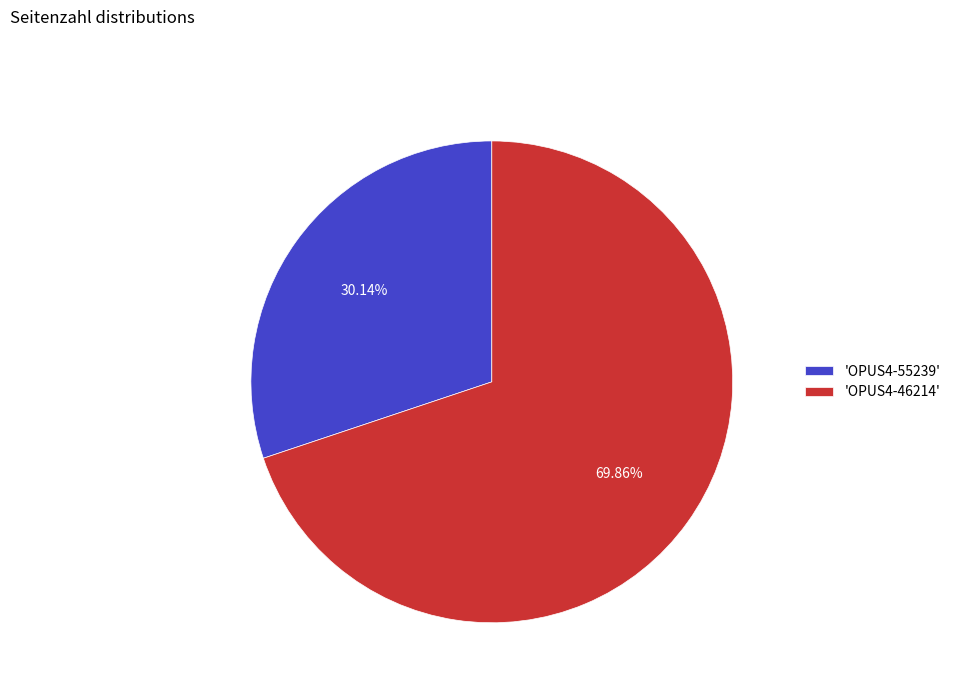

Rank the categories by value from highest to lowest.

'OPUS4-46214', 'OPUS4-55239'